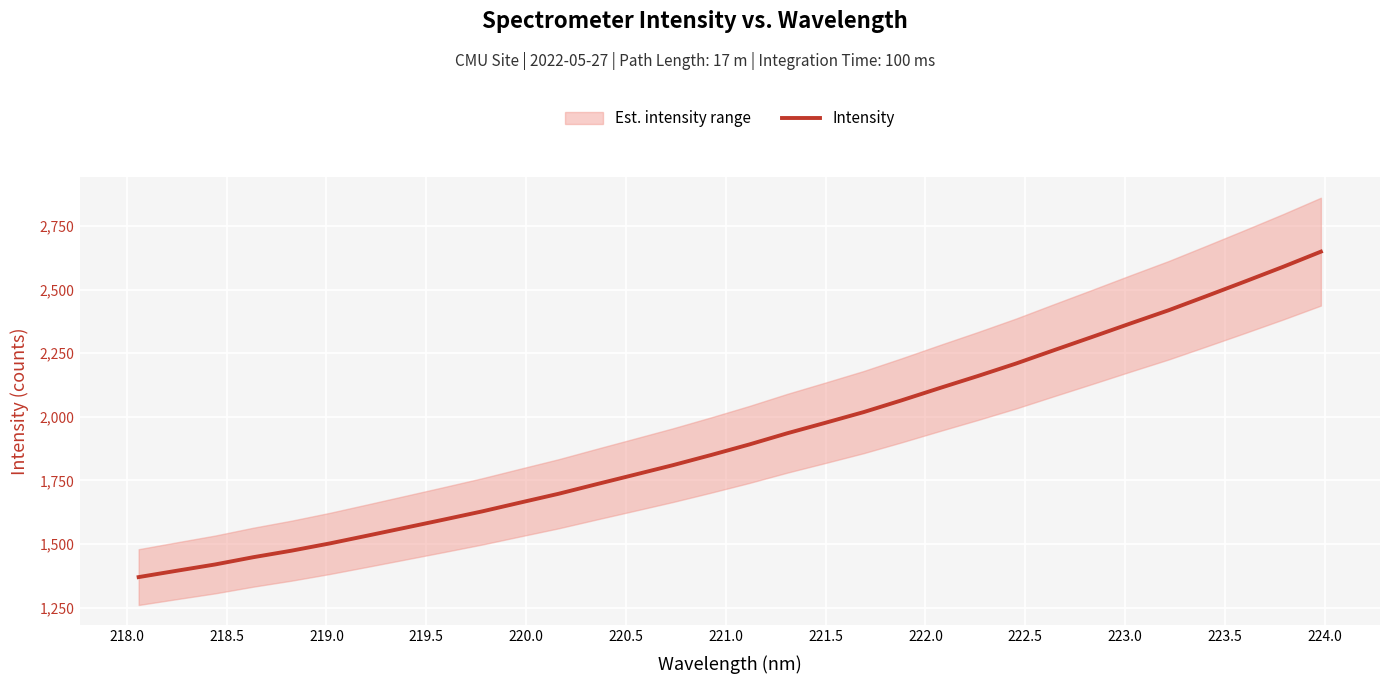

What is the highest value of the Intensity series?

2649.1